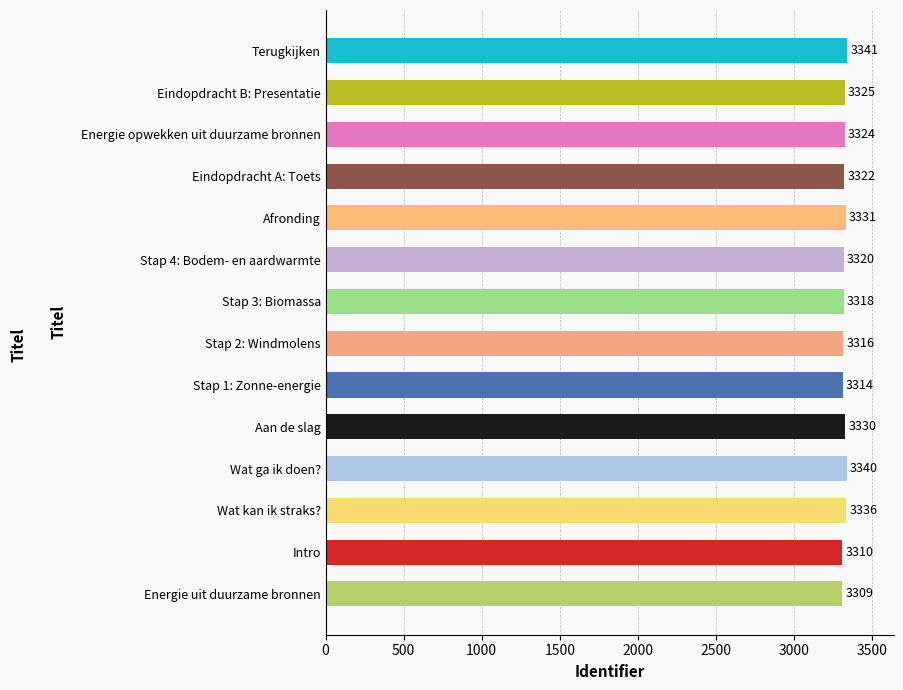

True or false: the data shows 1202 at Stap 4: Bodem- en aardwarmte.

False